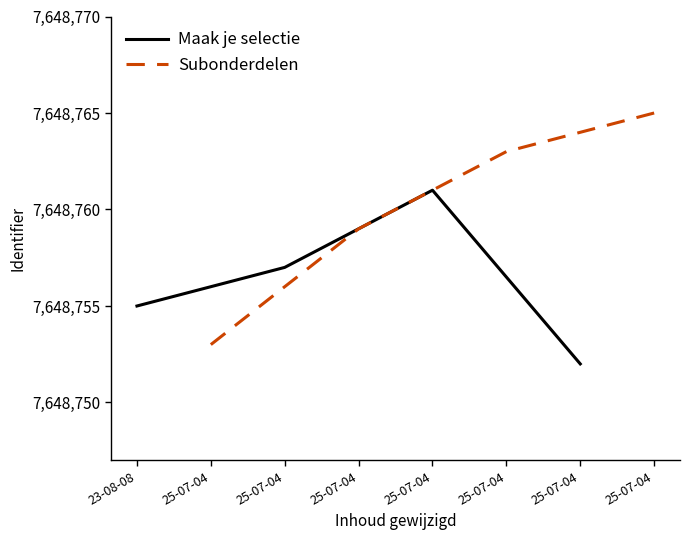

What is the sum of all Subonderdelen values?

30595040